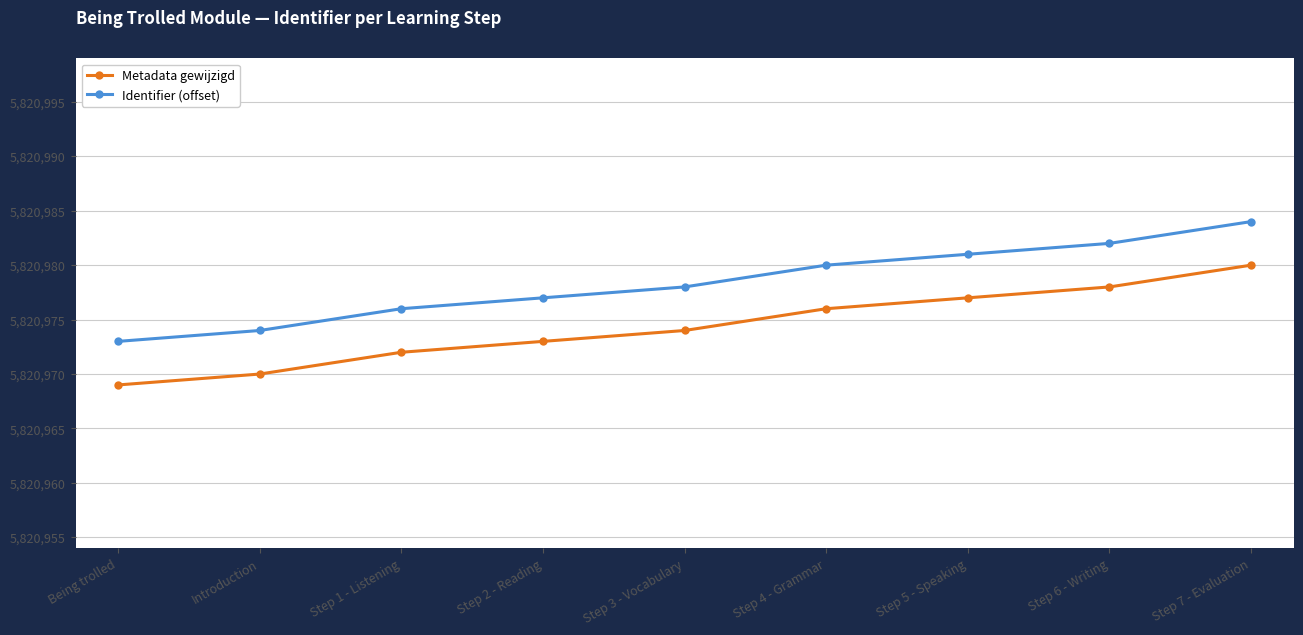

What is the lowest value of the Identifier (offset) series?

5820973